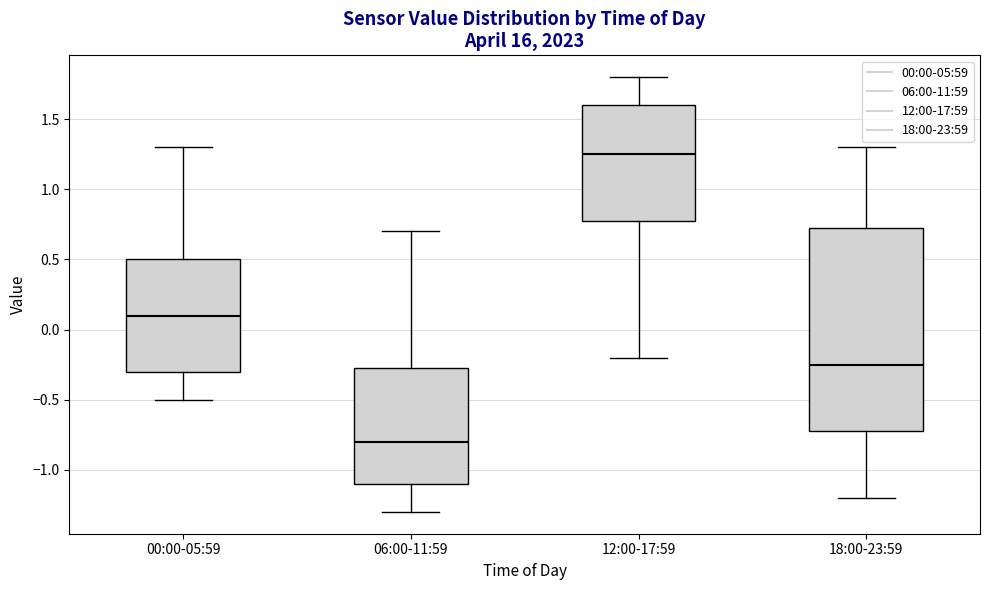

Where is the upper edge of the box for 12:00-17:59 on the y-axis? The values are not printed on the chart, so give them approximately, as read against the axis.

1.60